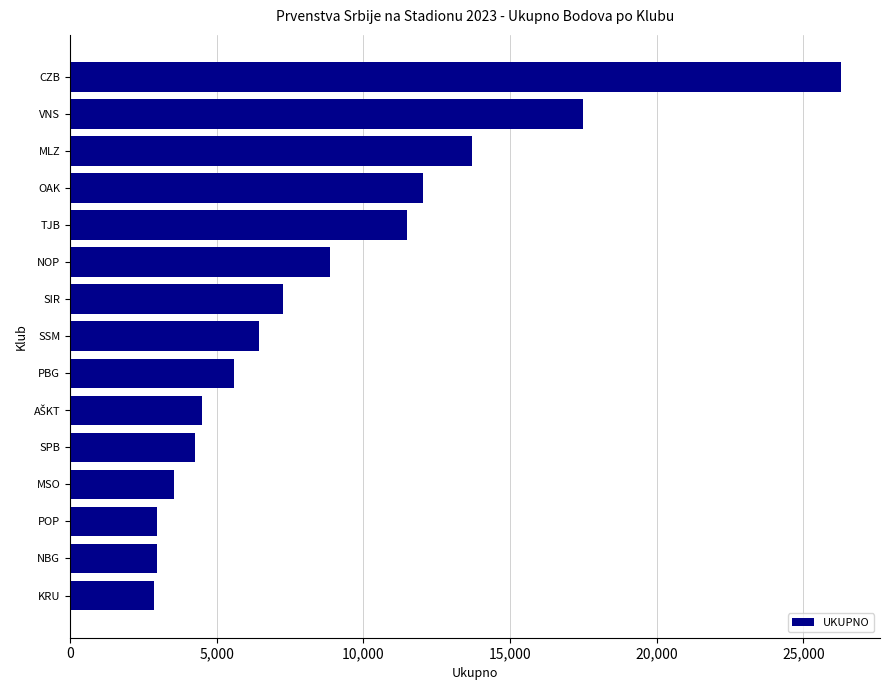

Which label corresponds to the largest value in the chart?

CZB